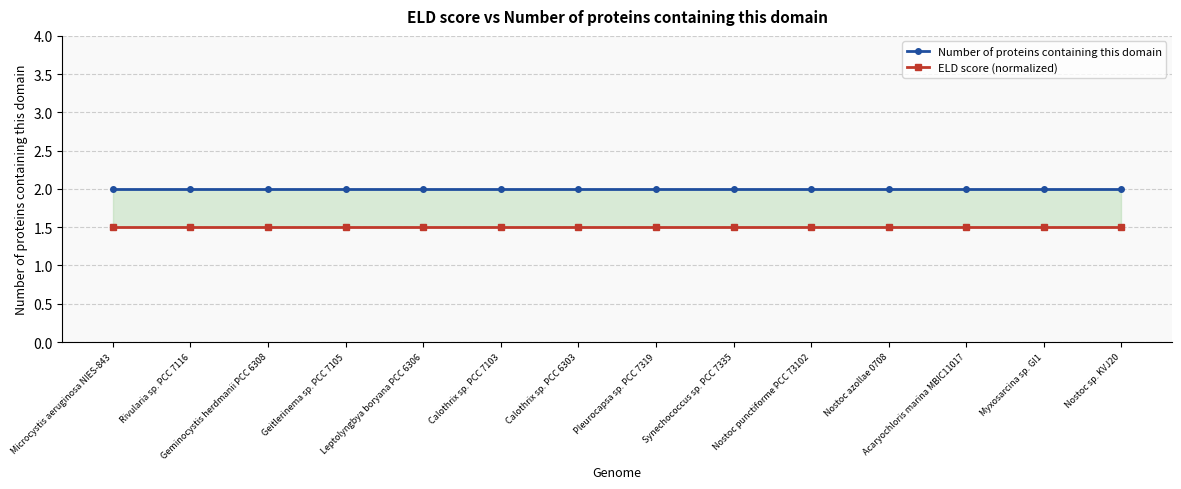

Is the value of Number of proteins containing this domain at Microcystis aeruginosa NIES-843 greater than the value of ELD score (normalized) at Nostoc azollae 0708?

Yes